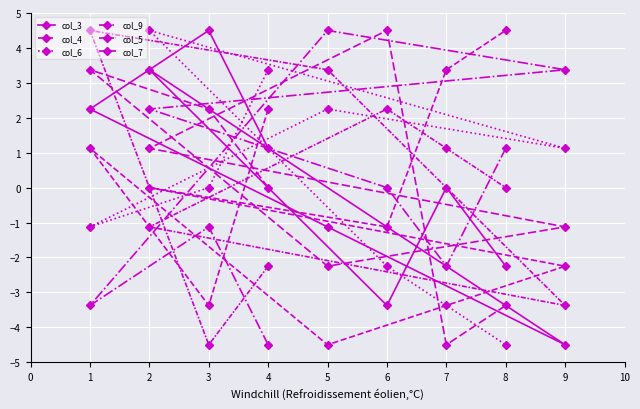

How many positive values does the col_6 series have?

4